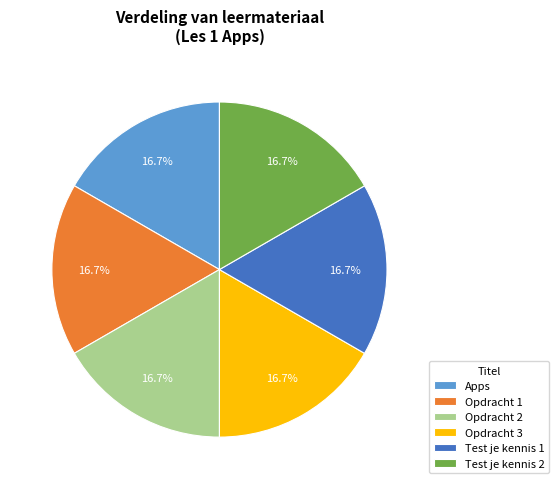

True or false: Test je kennis 2 accounts for 7% of the total.

False